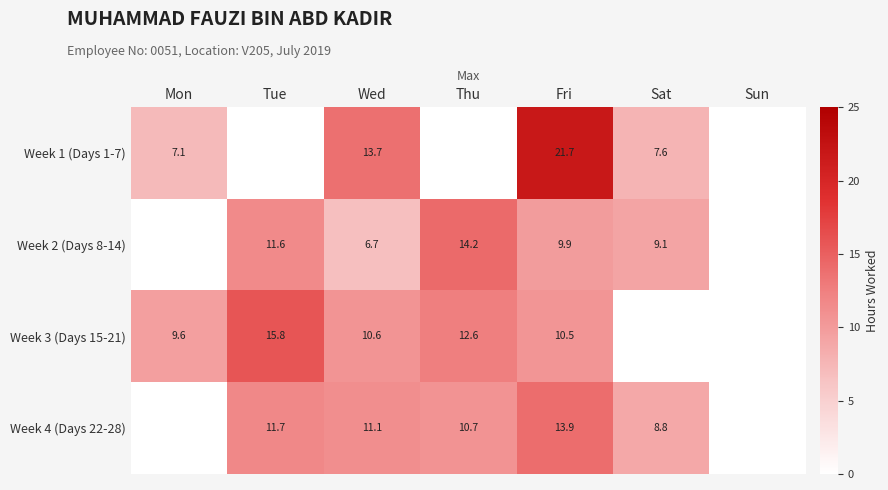

What is the difference between the Week 1 (Days 1-7) values at Mon and Sat?

0.5